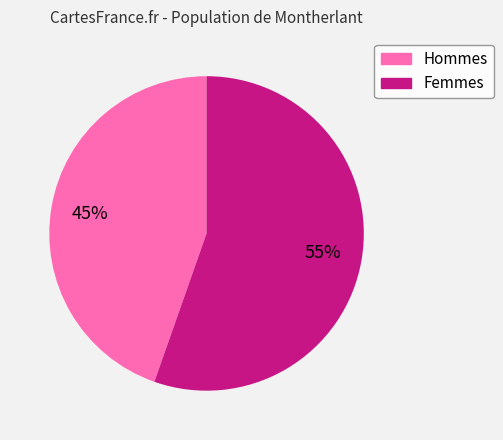

To the nearest percent, what is the average slice percentage?

50%